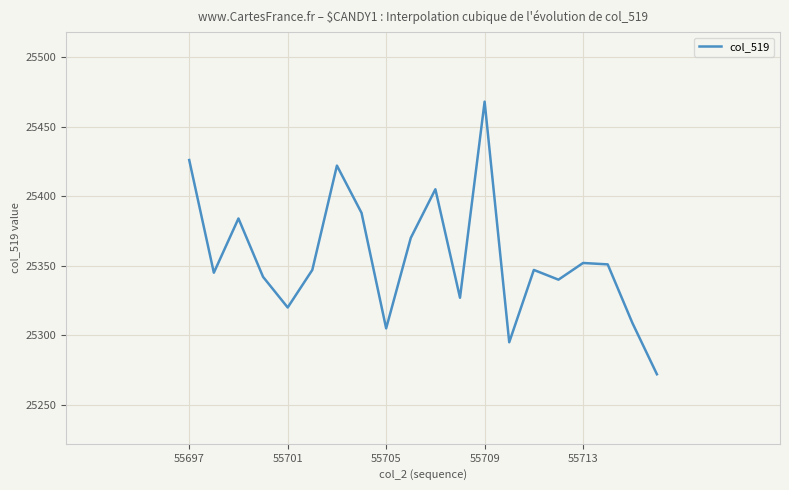

What is the difference between the maximum and minimum values?

196